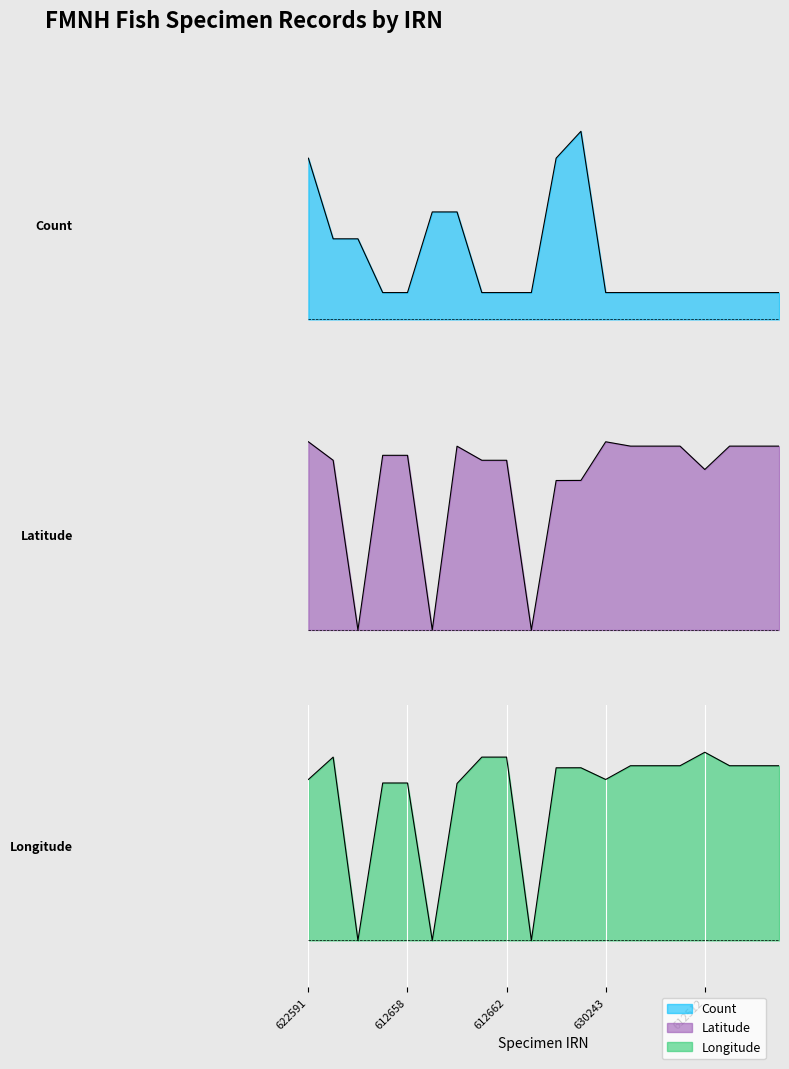

Which series has the largest range (max minus min)?

Latitude